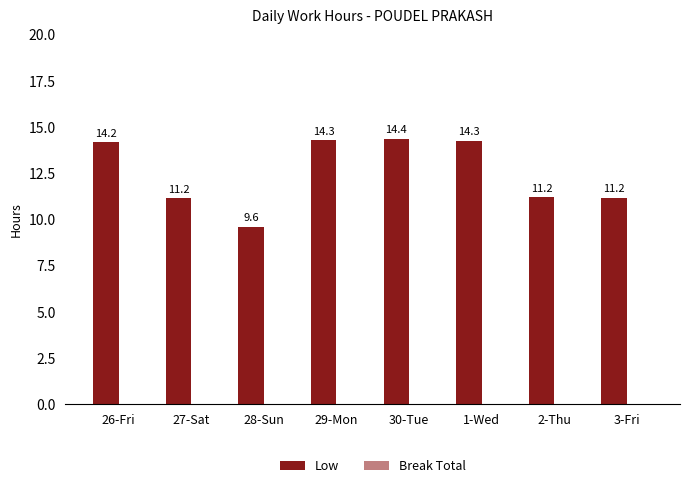

True or false: the data shows 14.3 at 29-Mon.

True